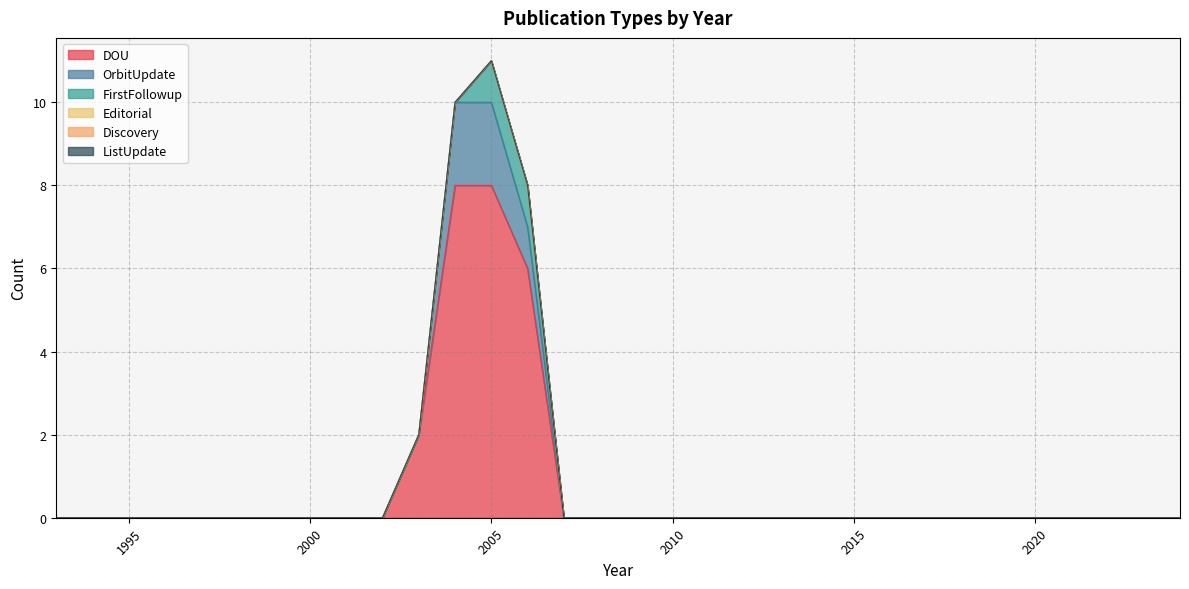

True or false: OrbitUpdate has a value of -1 at 2021.

False